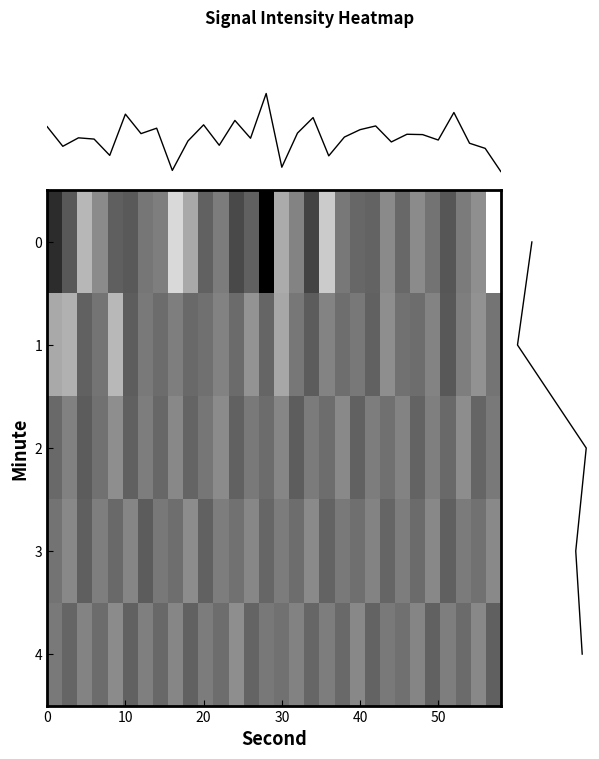

What is the maximum value for 0?

1.0